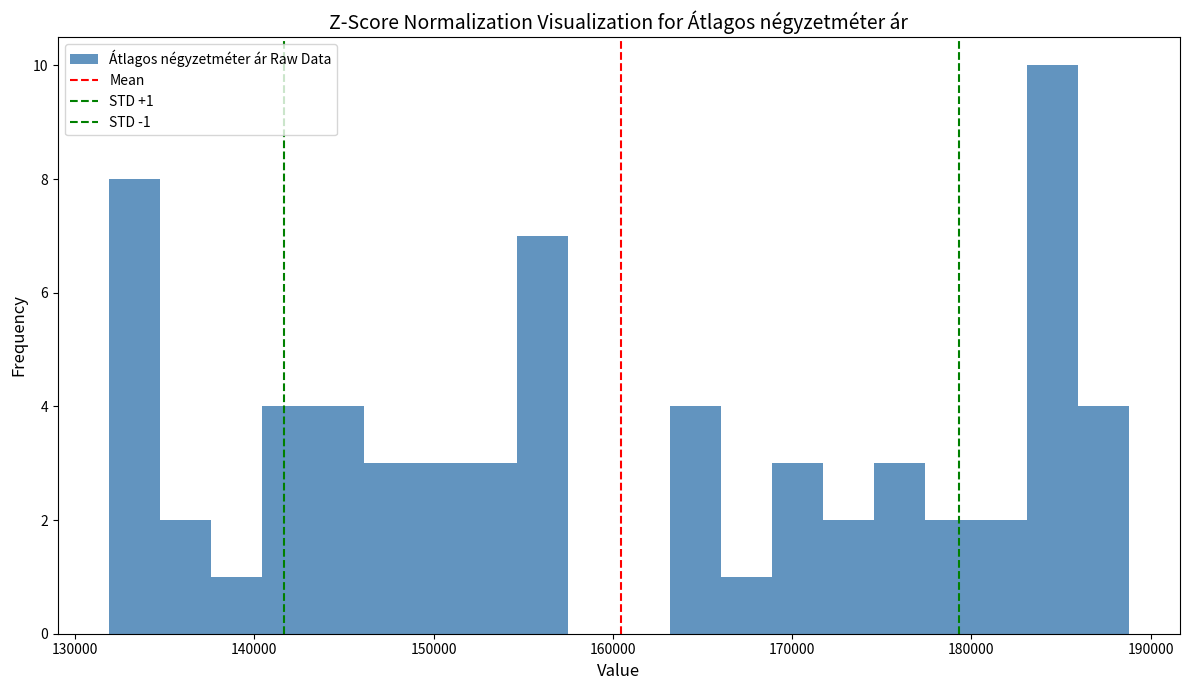

Around what value on the x-axis is the tallest bar? Give the approximate position of its centre, as read against the axis.

185000